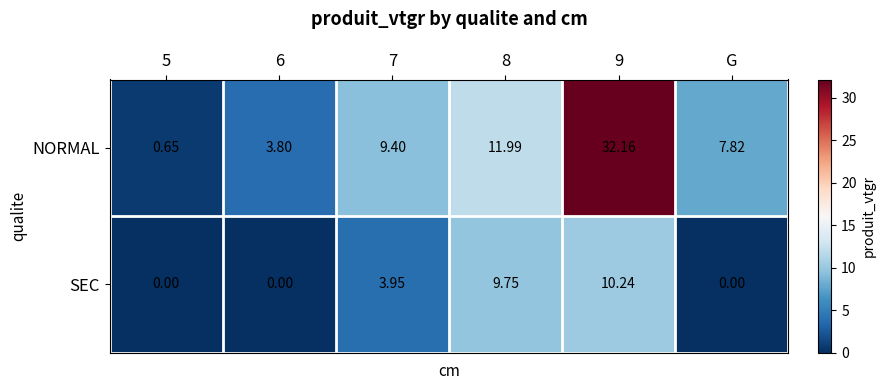

Which series has the largest total across all categories?

NORMAL